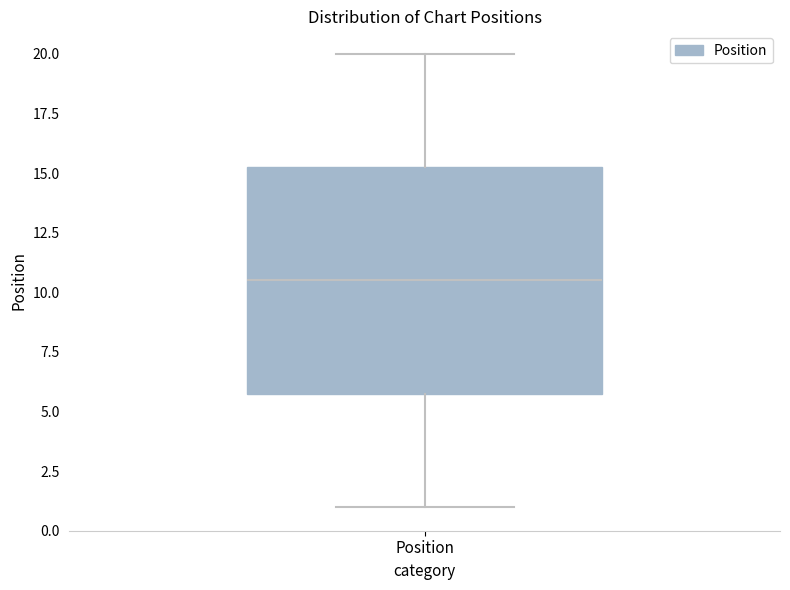

Transcribe this box plot: give where the median line is, the range the box spans, and where the two whiskers end, as read against the y-axis. The values are not printed on the chart, so give them approximately, as read against the axis.

median 10.5, box 6.0 to 15.5, whiskers 1.0 to 20.0